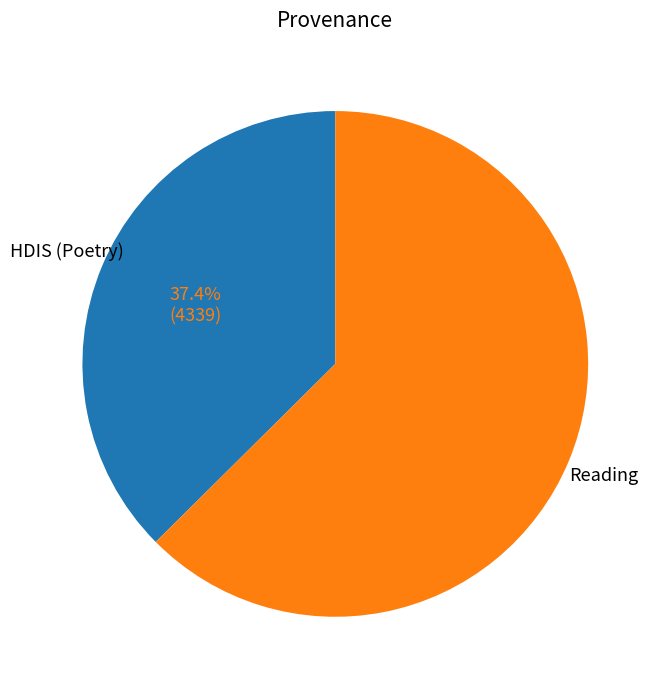

How many segments does this pie chart have?

2